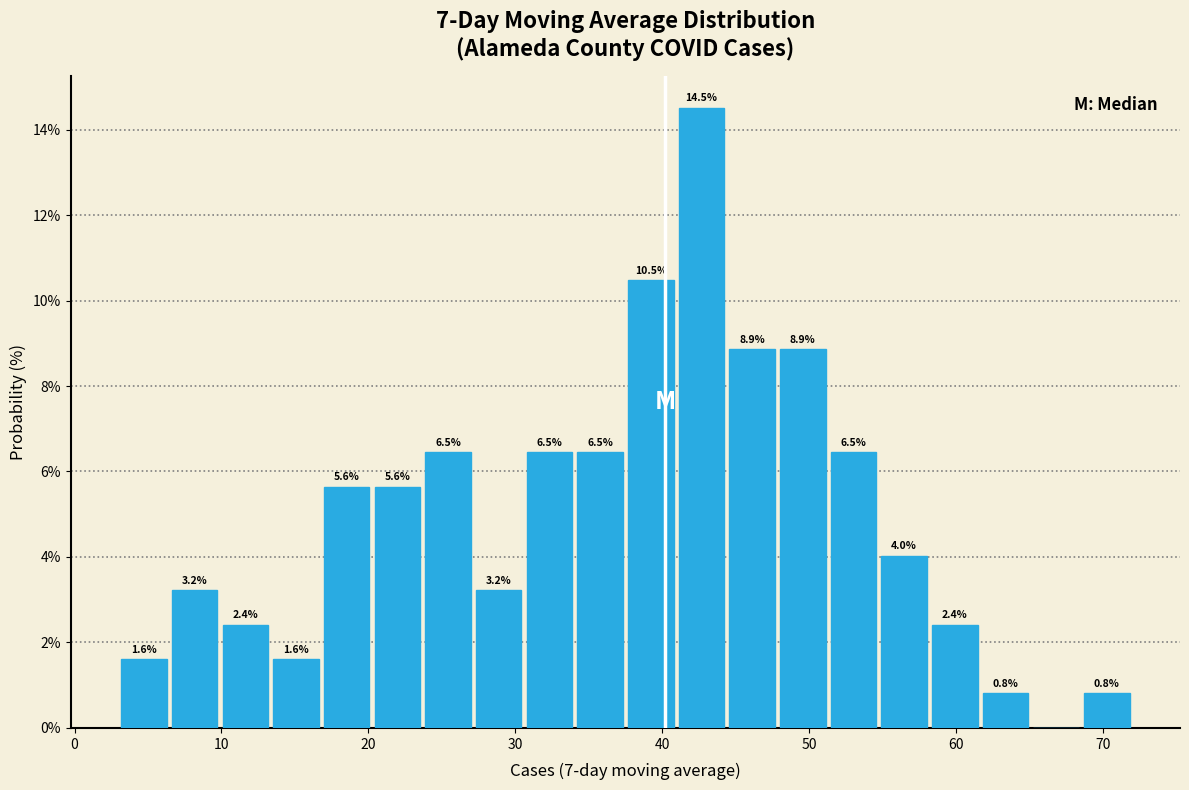

Read against the x-axis, roughly where is the centre of the tallest bar?

43